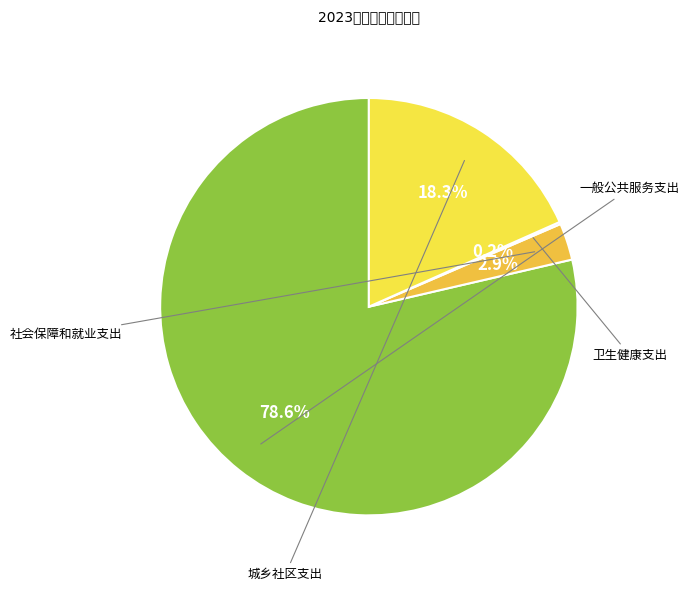

Which category has the smallest portion of the pie?

卫生健康支出